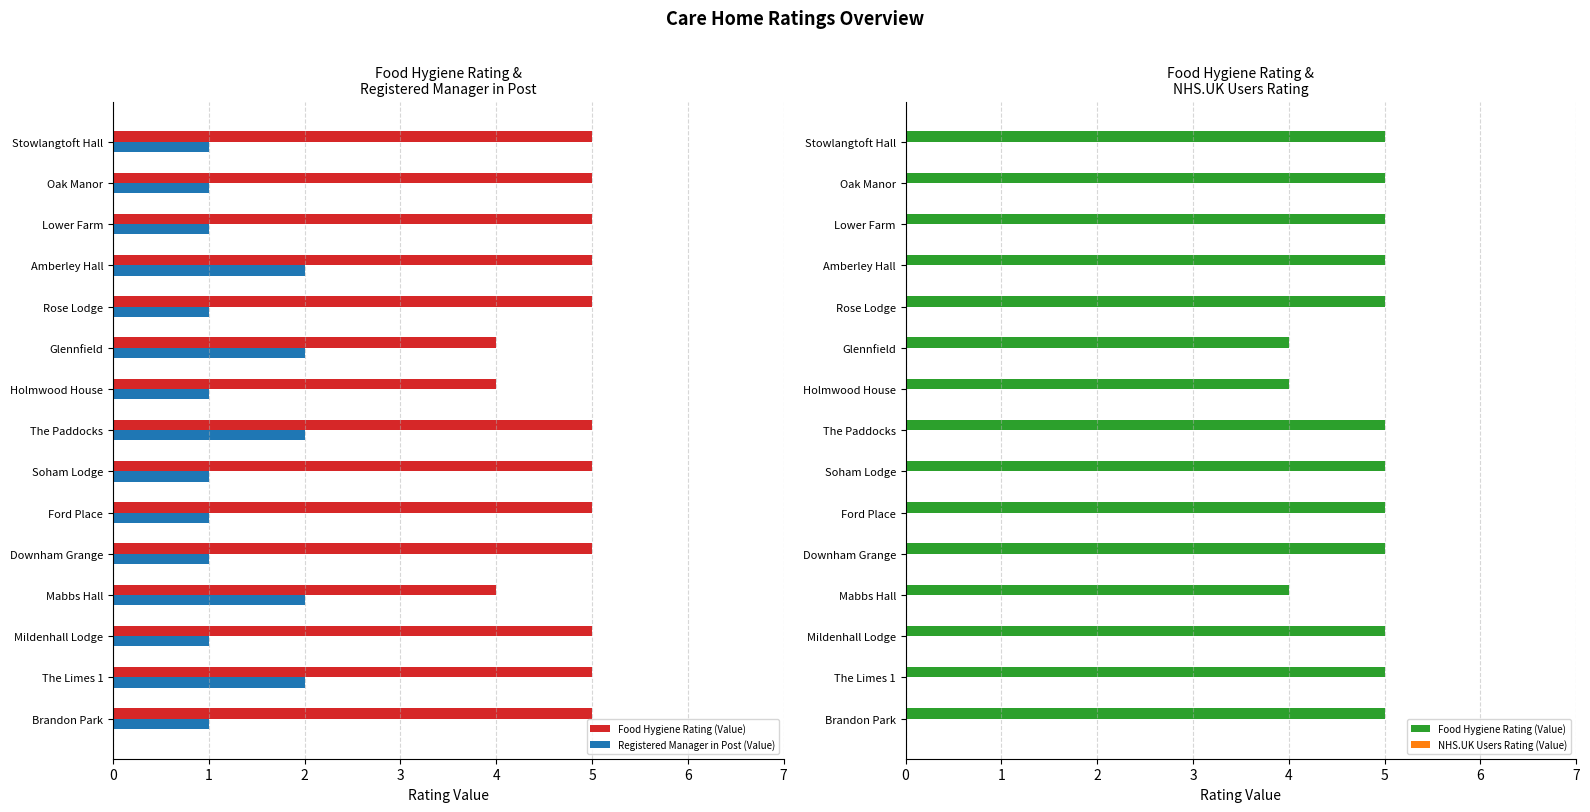

Is the value of Registered Manager in Post (Value) at 11 greater than the value of NHS.UK Users Rating (Value) at 0?

Yes